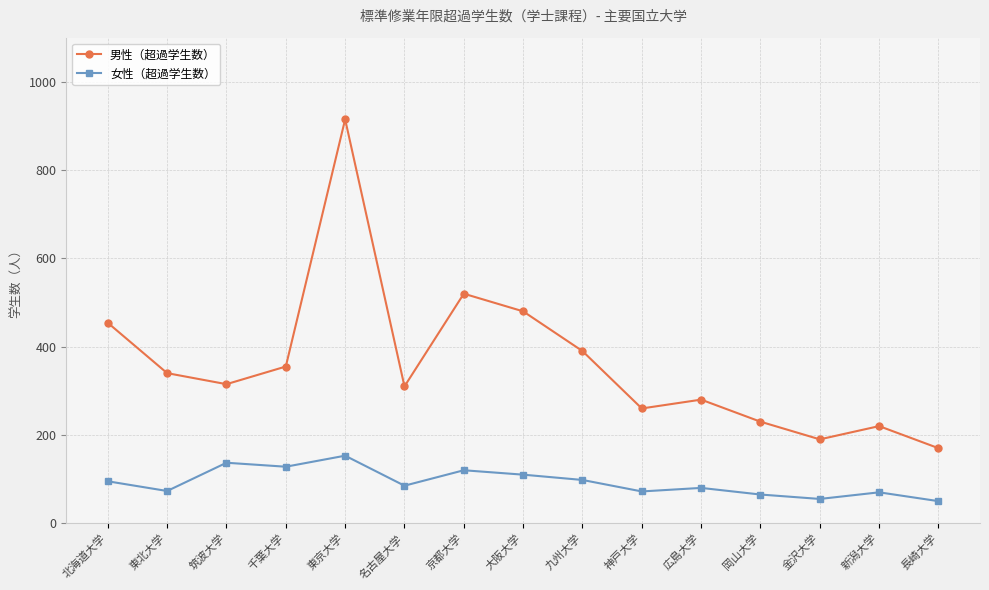

What is the label of the 3rd point from the right?

金沢大学